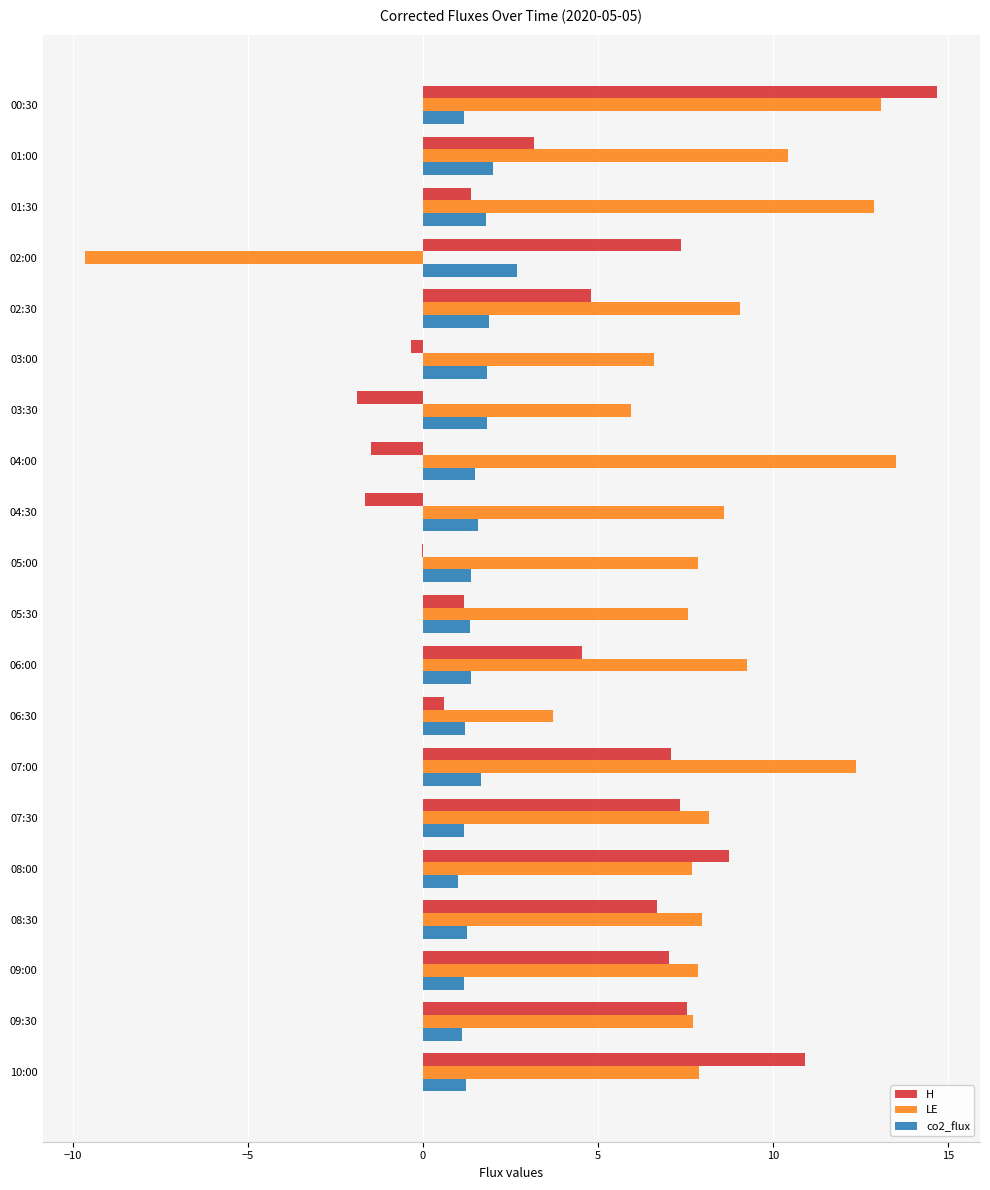

Is the value of H at 10:00 greater than the value of LE at 05:30?

Yes